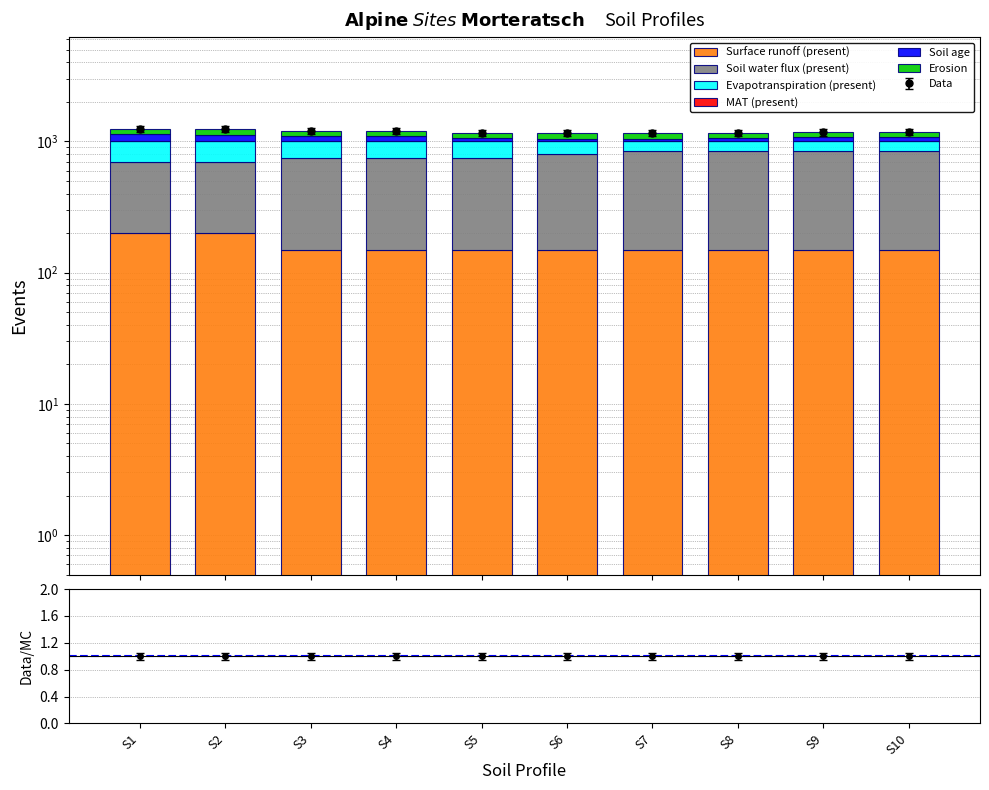

What is the difference between the highest and lowest values at S1?

499.3